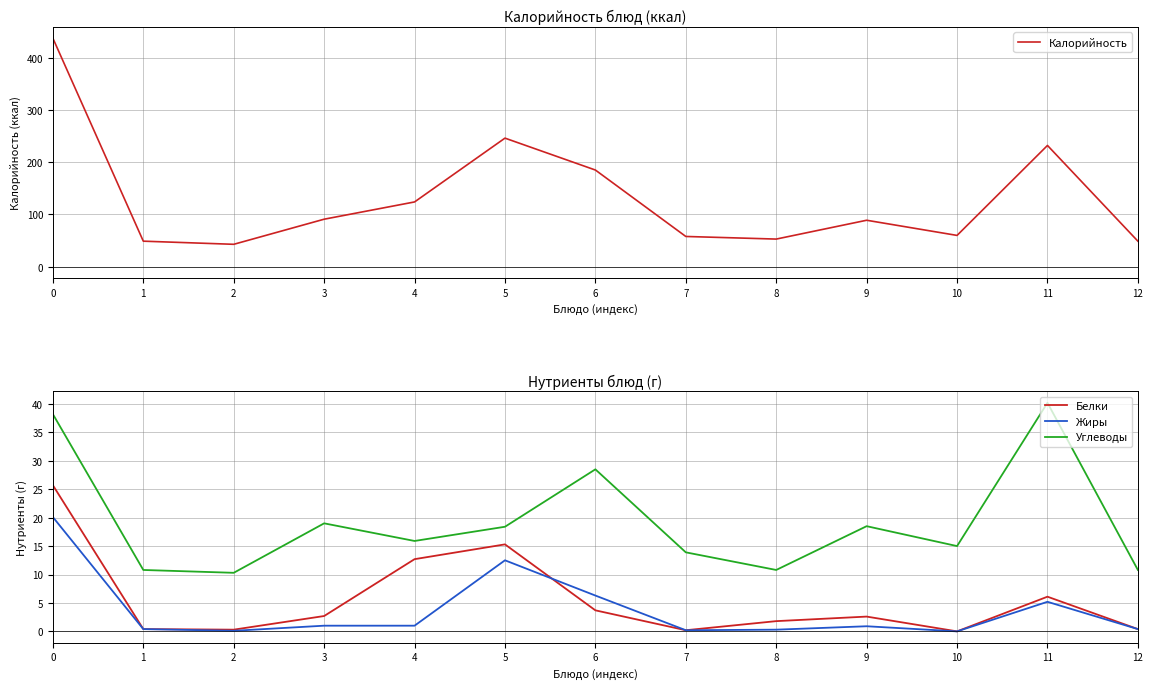

What is the maximum value for Углеводы?

40.2